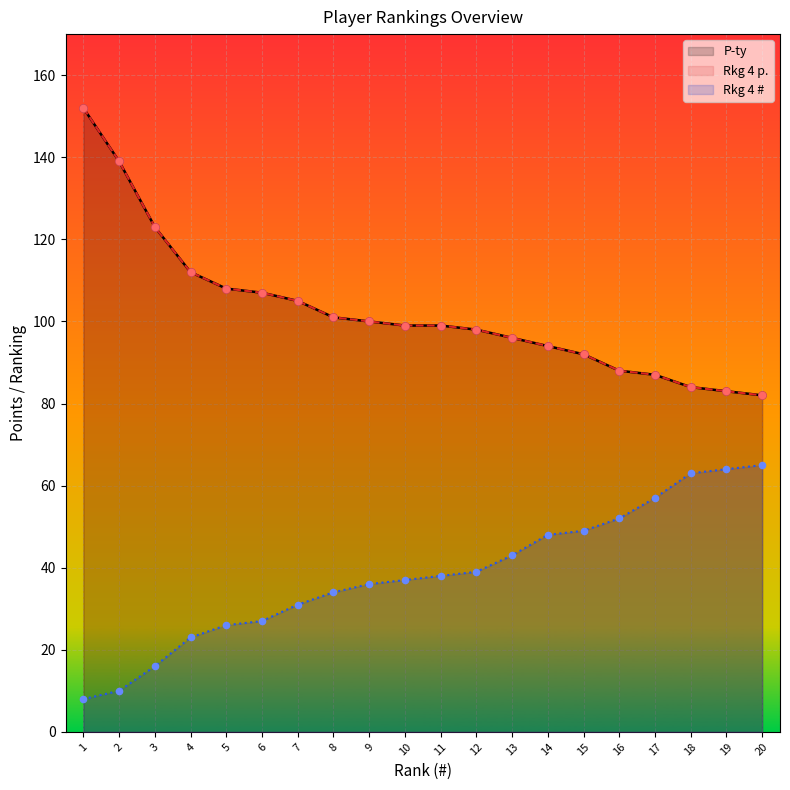

Which series contains the lowest Y value?

Rkg 4 # (line)